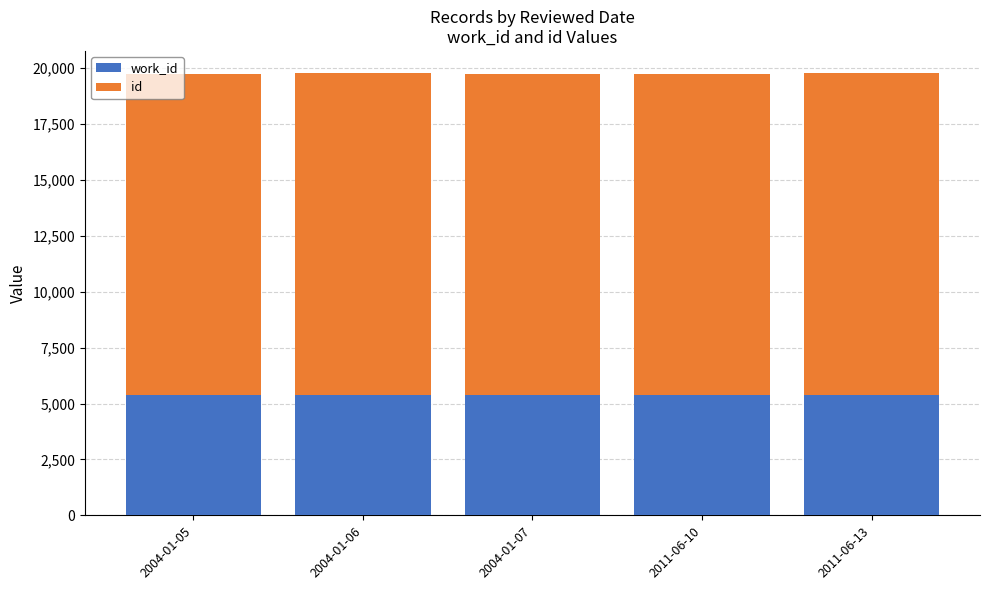

How many categories are shown in the chart?

5